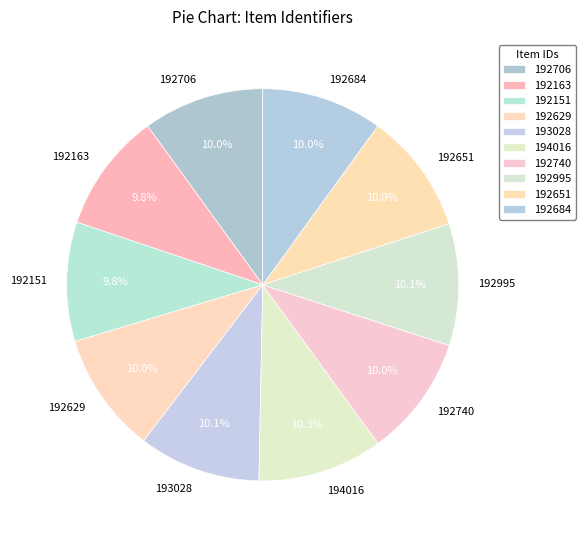

Is there a majority slice in this chart?

No